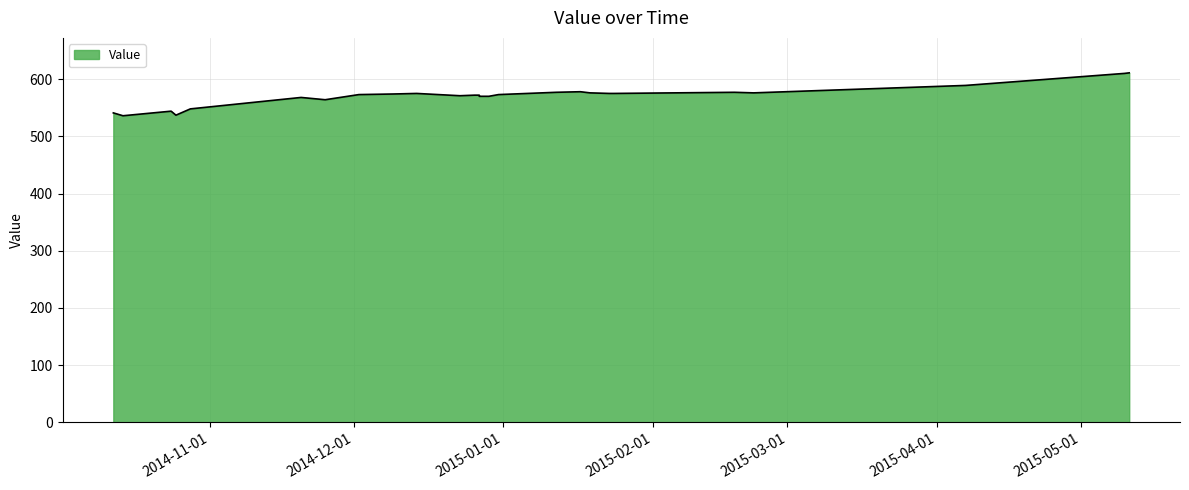

What is the sum of the values at 20150119 and 20150510?

1186